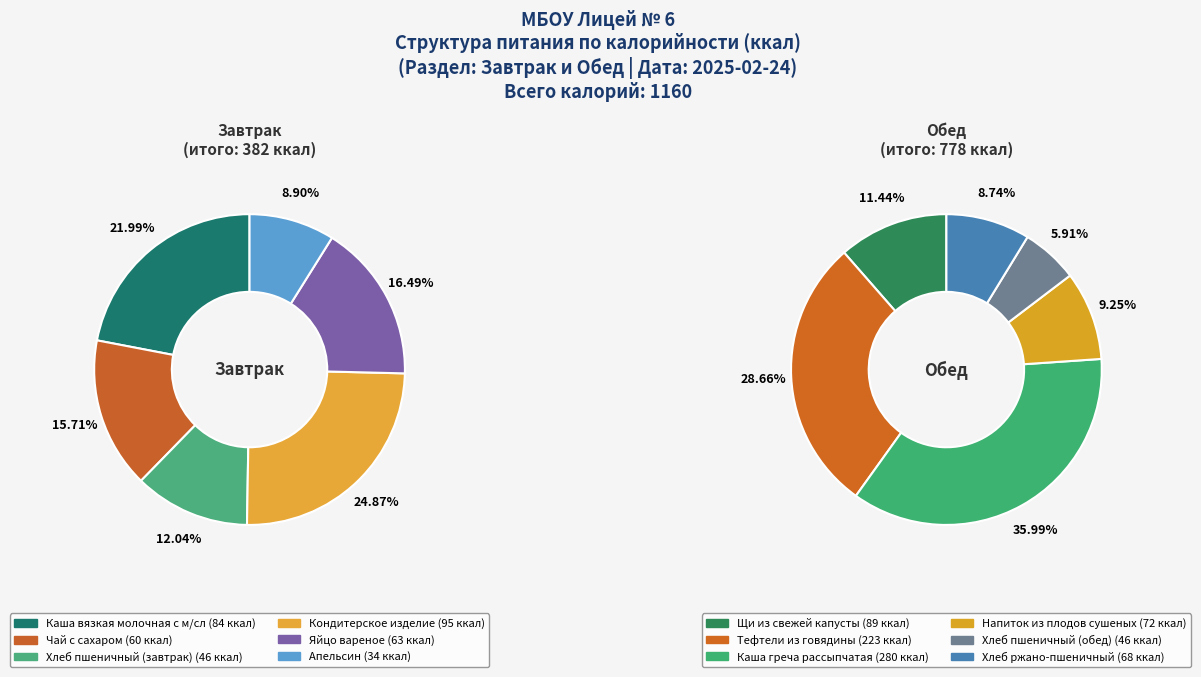

Which category has the smallest portion of the pie?

Апельсин